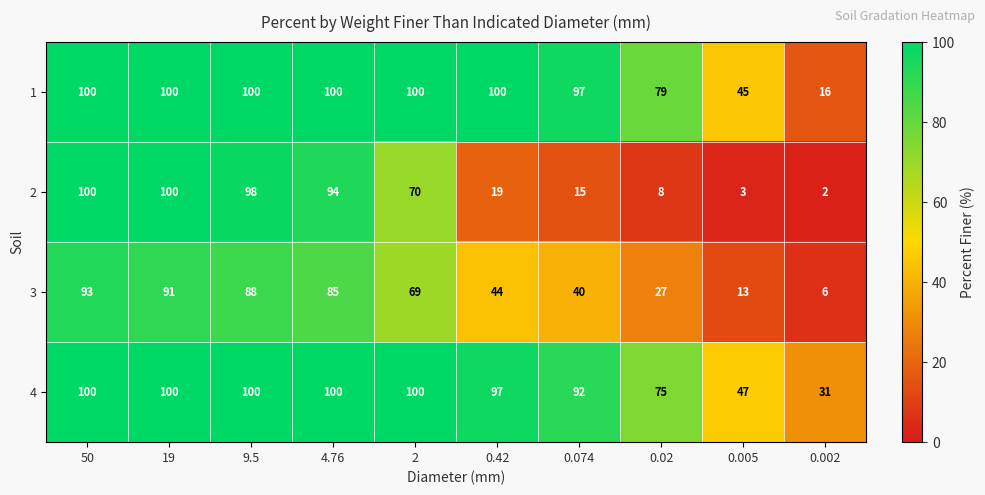

What is the highest value of the 2 series?

100